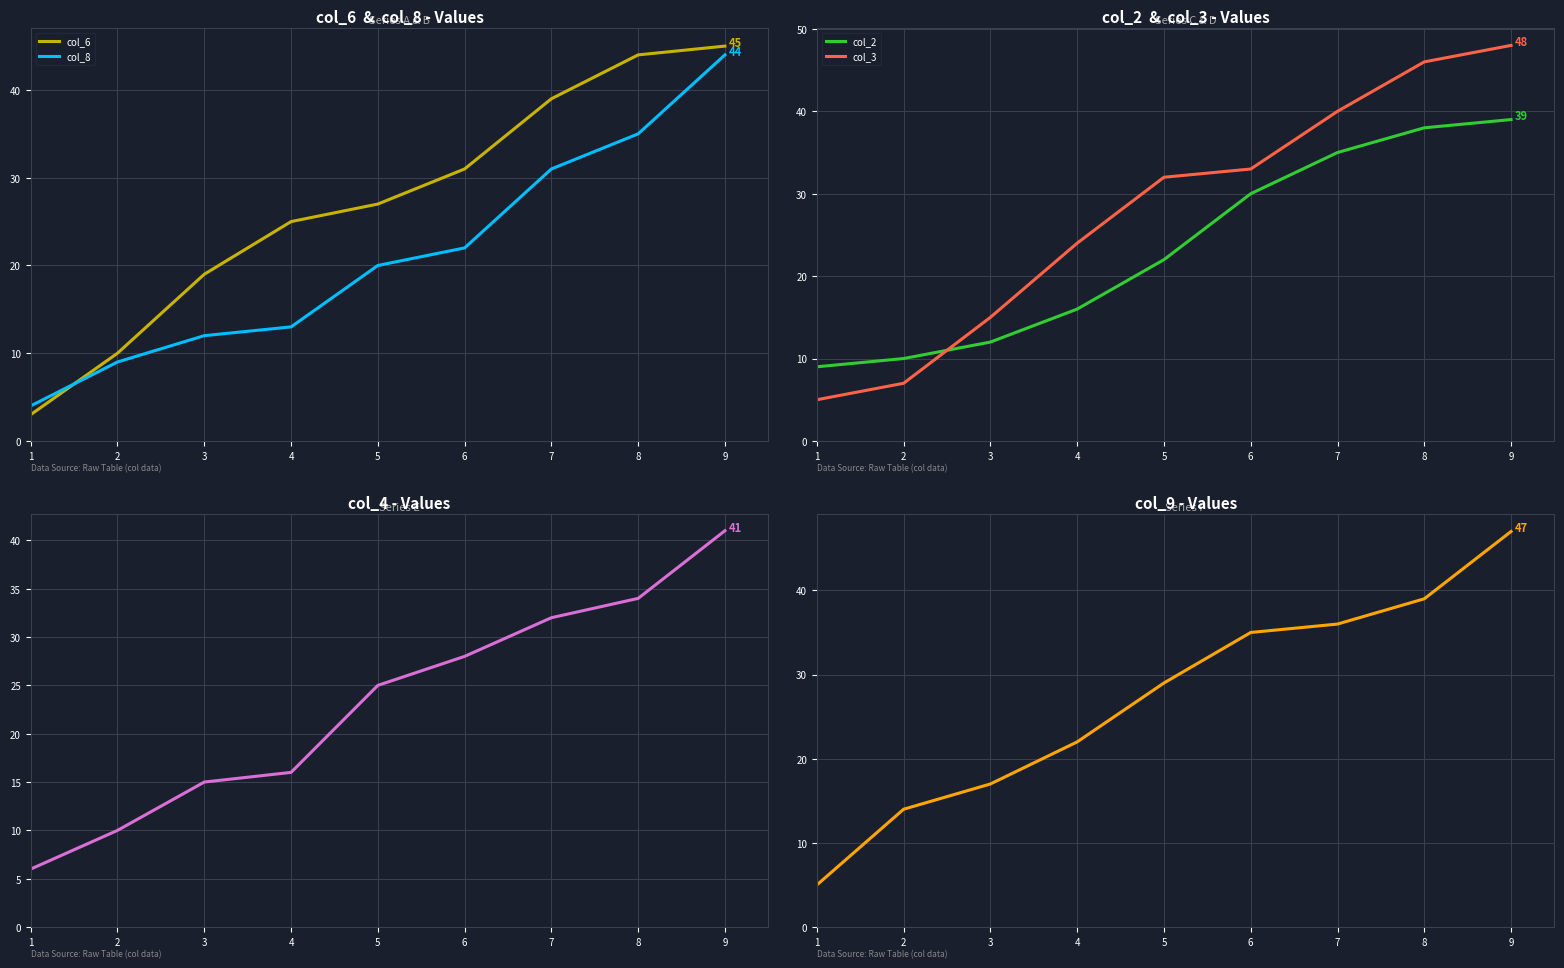

Is it true that col_8 equals 2 at 1?

False